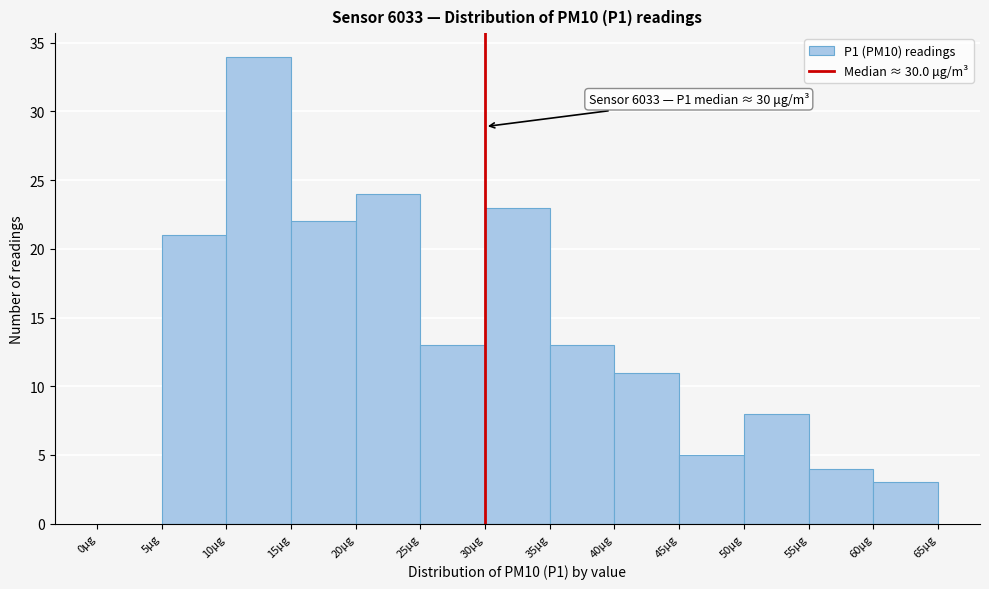

Over which range of the x-axis is the bar tallest?

10 to 15